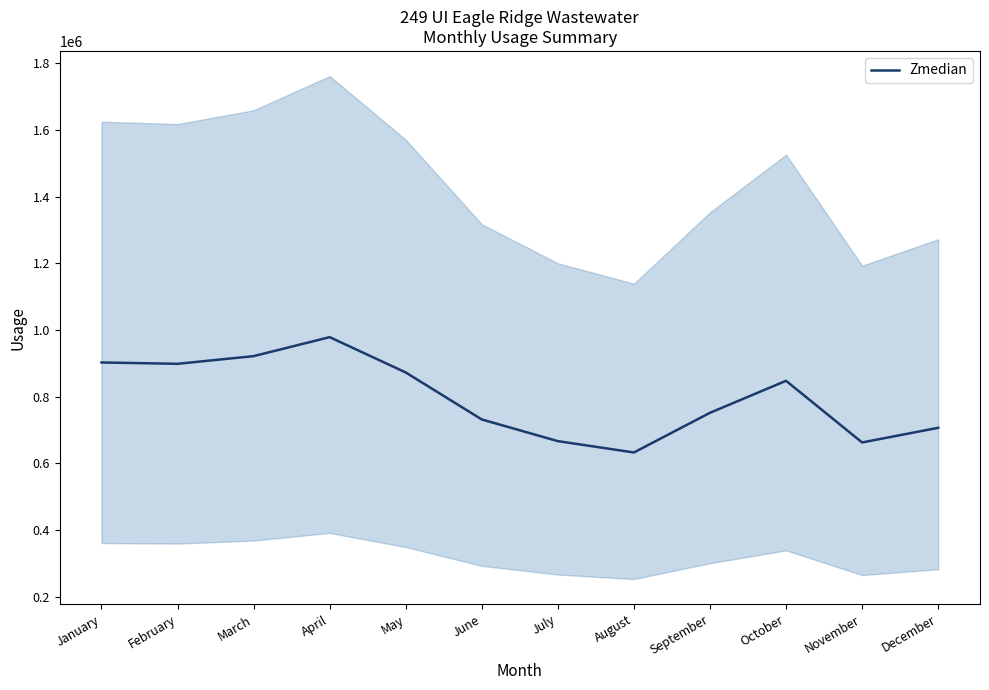

Is it true that the value at February is 899000?

True